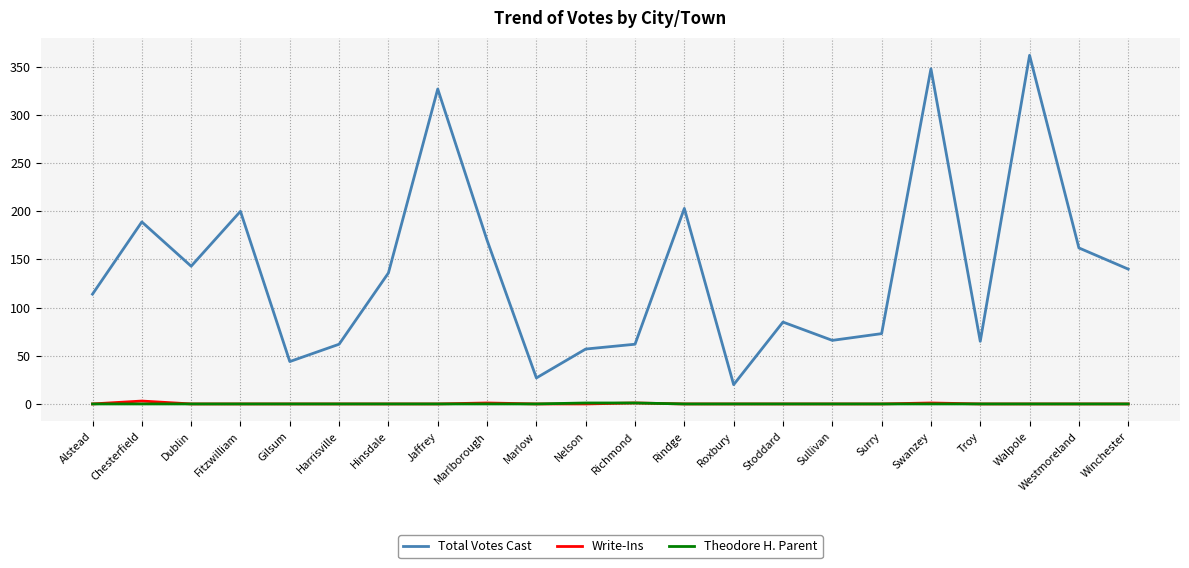

What position from the left is Sullivan?

16